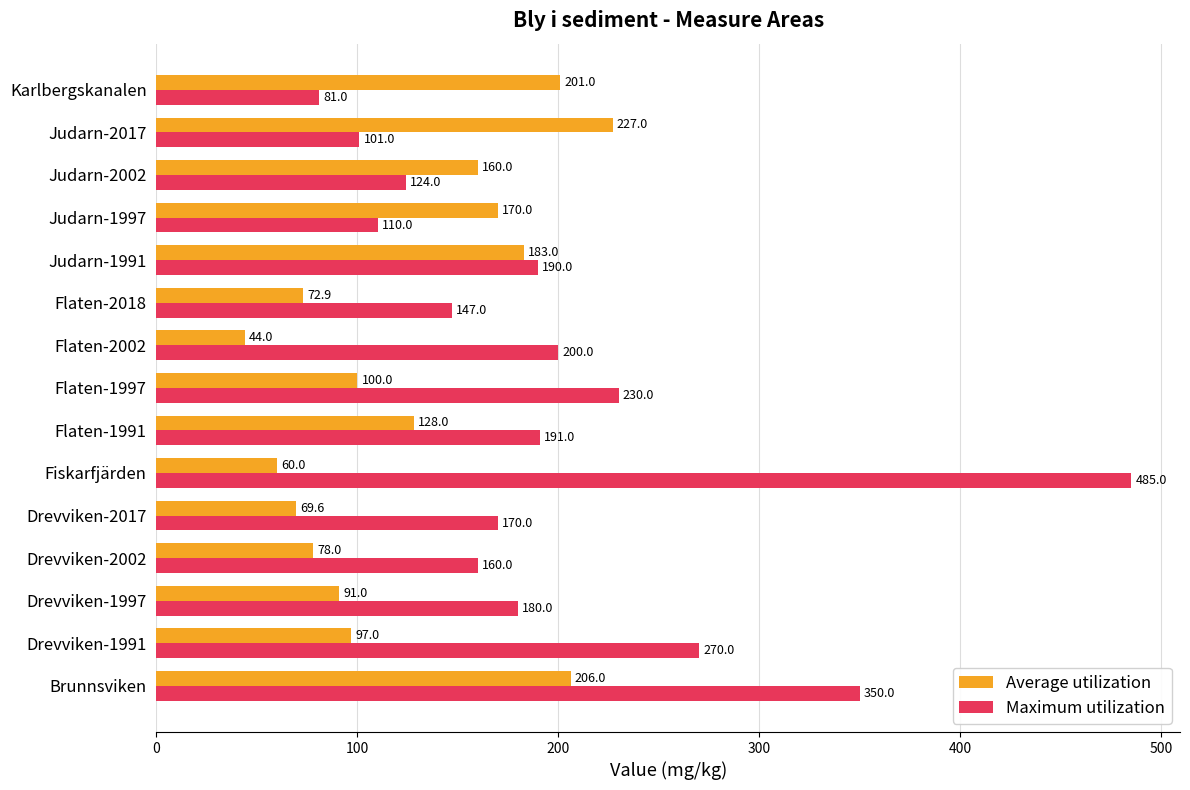

At which label is Maximum utilization closest to 283?

Drevviken-1991